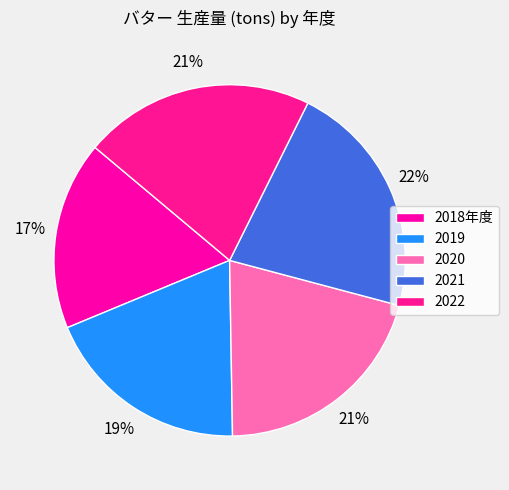

Do 2020 and 2022 together represent more than half of the pie?

No